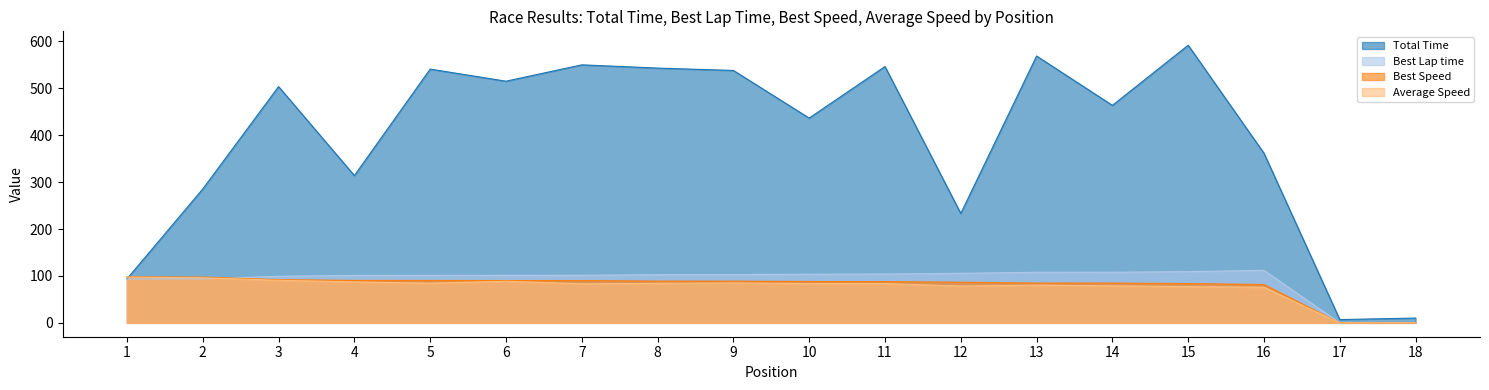

Read the Total Time value at 14.

463.8